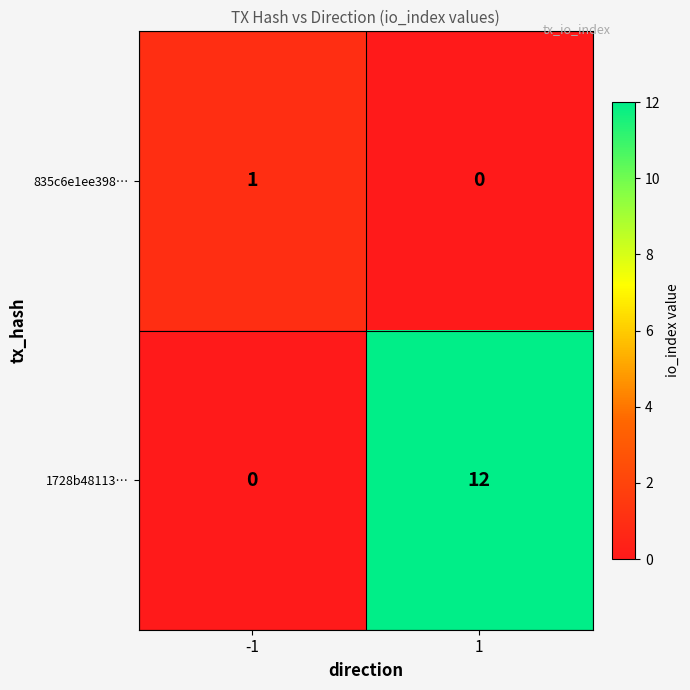

At 1, list the series in order from smallest to largest.

835c6e1ee398…, 1728b48113…